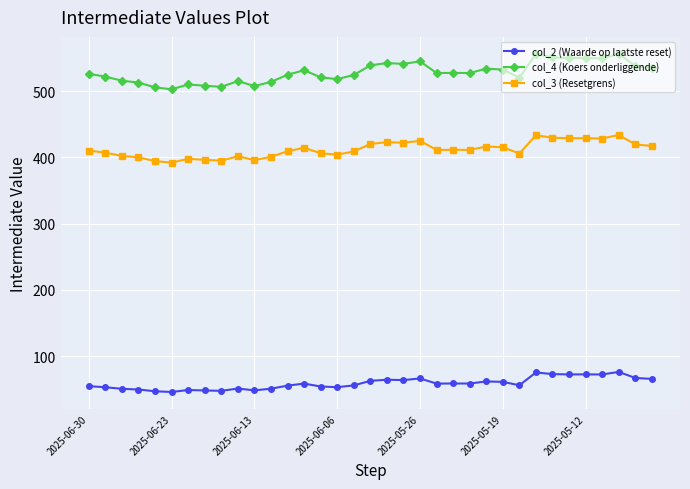

What is the value of the col_2 (Waarde op laatste reset) point at the 17th from the left?

56.0